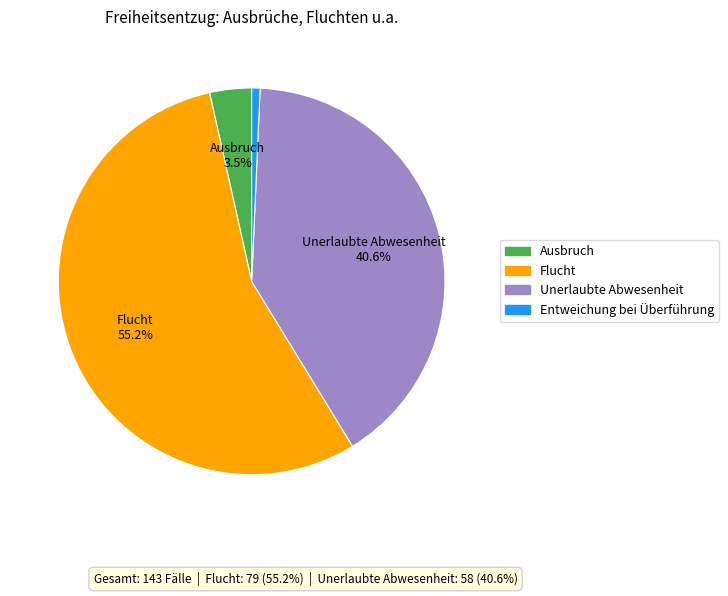

Is Flucht the majority of the pie?

Yes